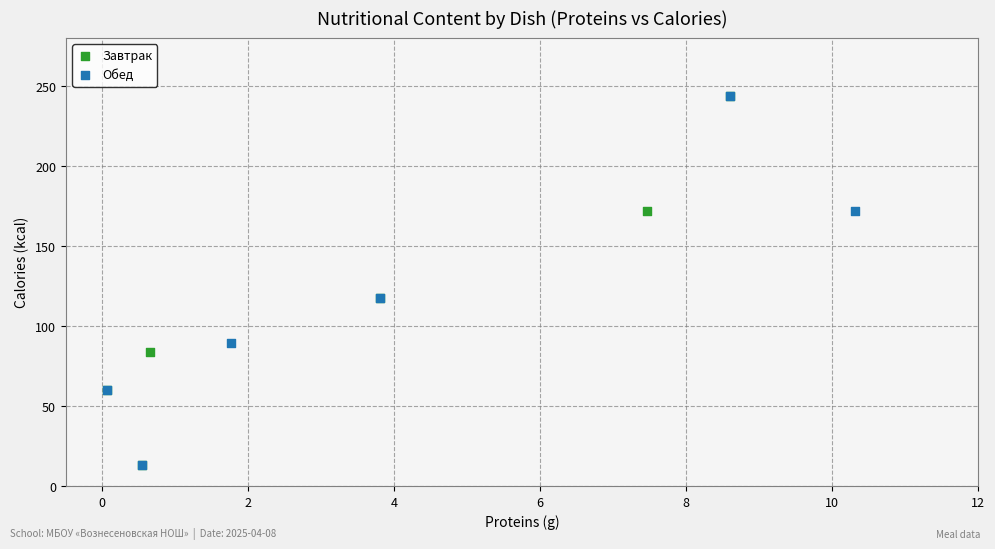

What are all the series names shown in the legend?

Завтрак, Обед